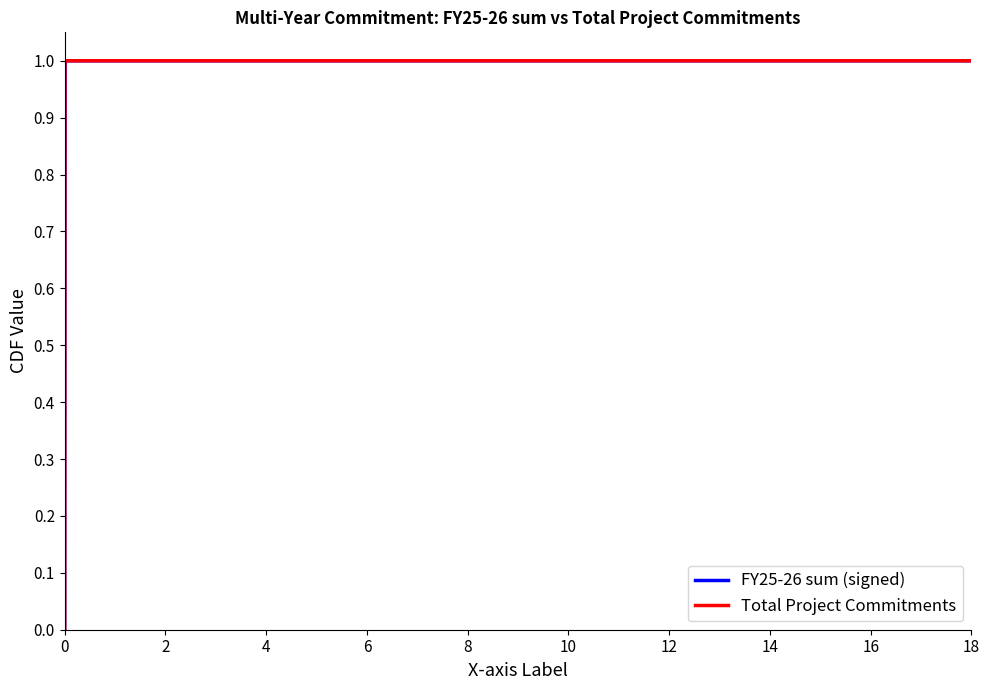

The value of FY25-26 sum (signed) at 18 is 0.5. True or false?

False